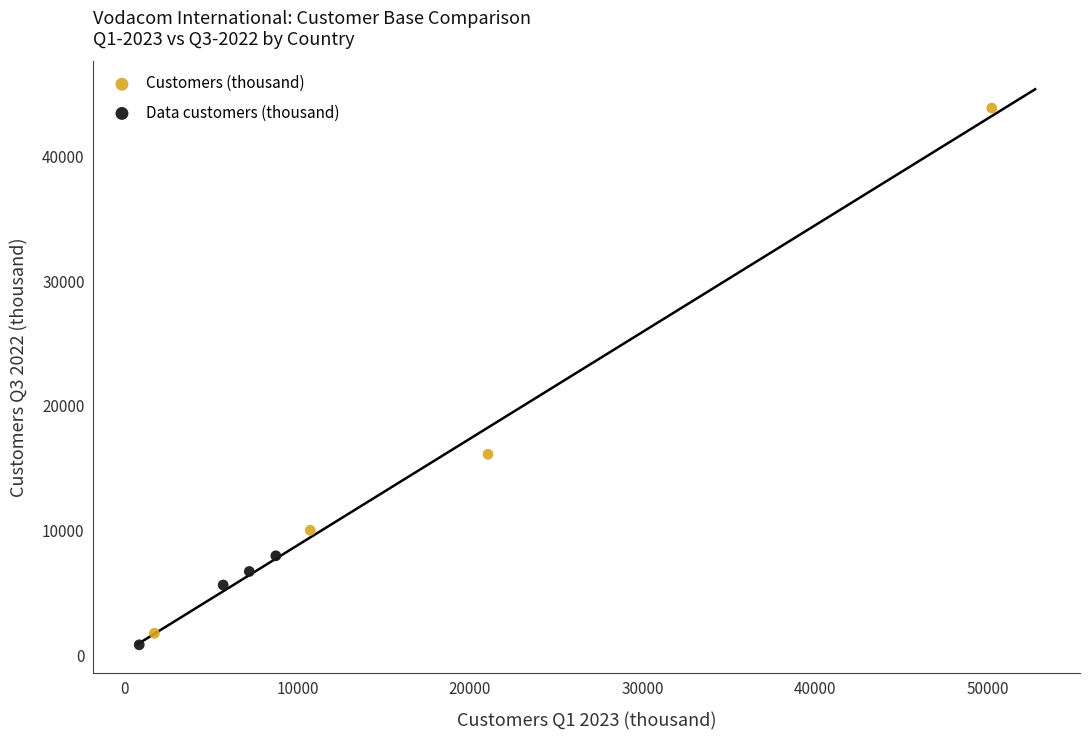

Which series contains the lowest Y value?

Data customers (thousand)